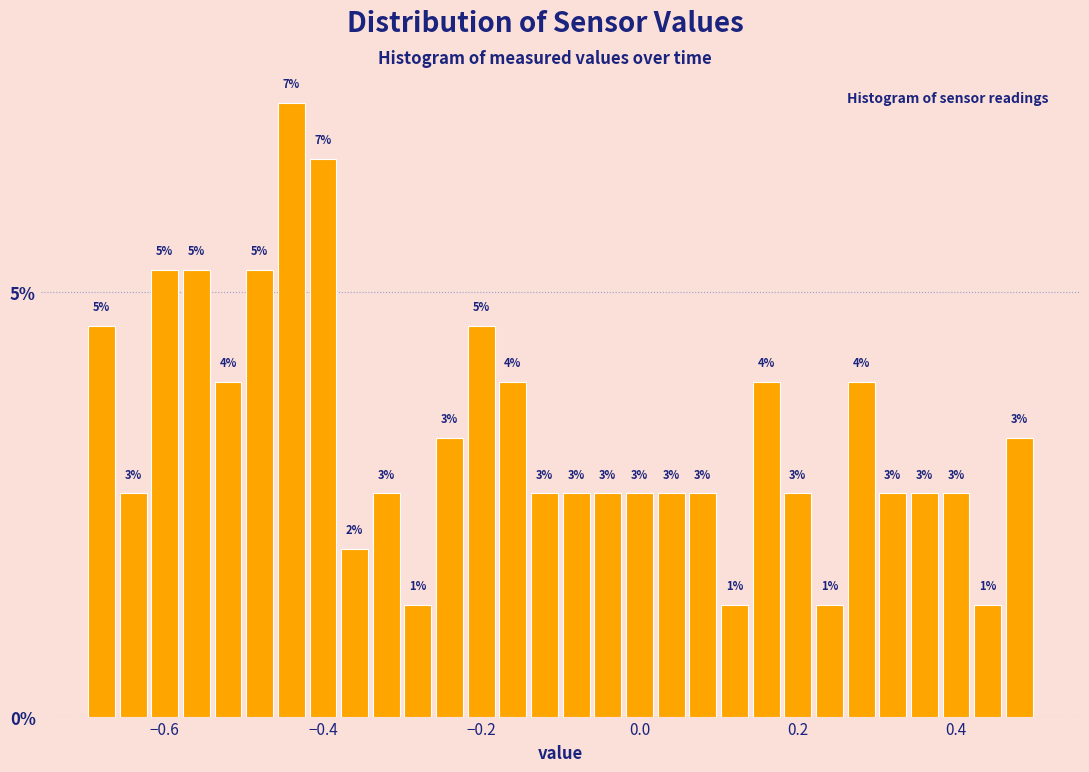

Around what value on the x-axis is the tallest bar? Give the approximate position of its centre, as read against the axis.

-0.44